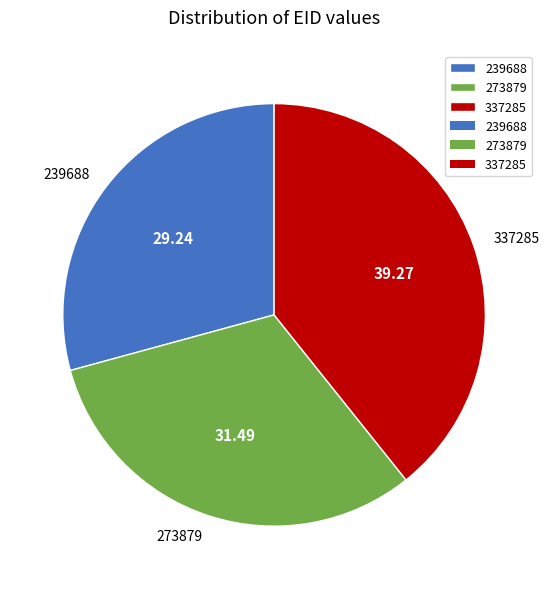

Do 337285 and 273879 together represent more than half of the pie?

Yes